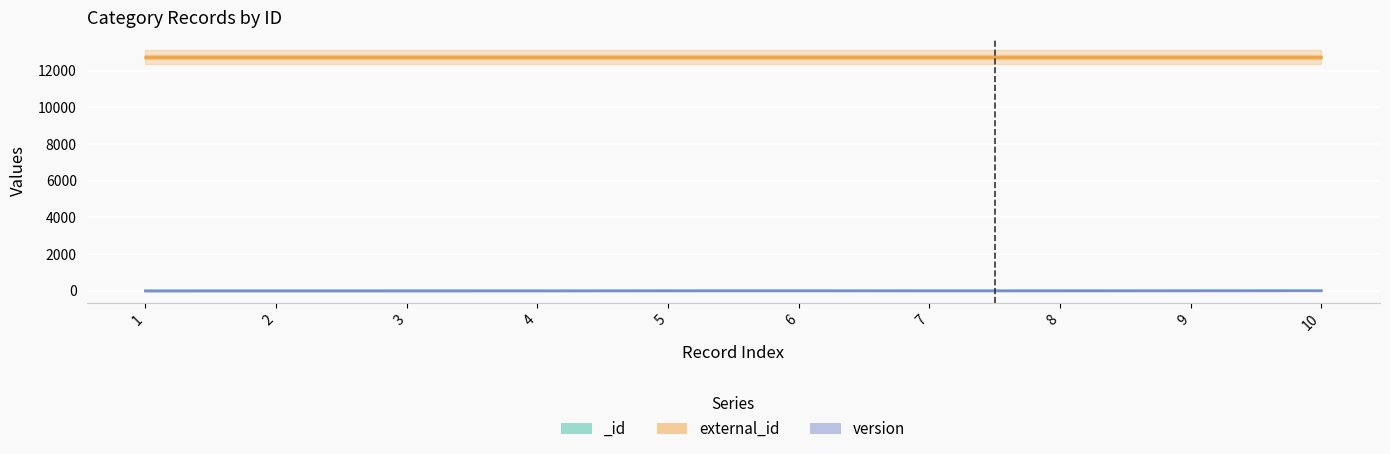

At which label is external_id closest to 12746?

1